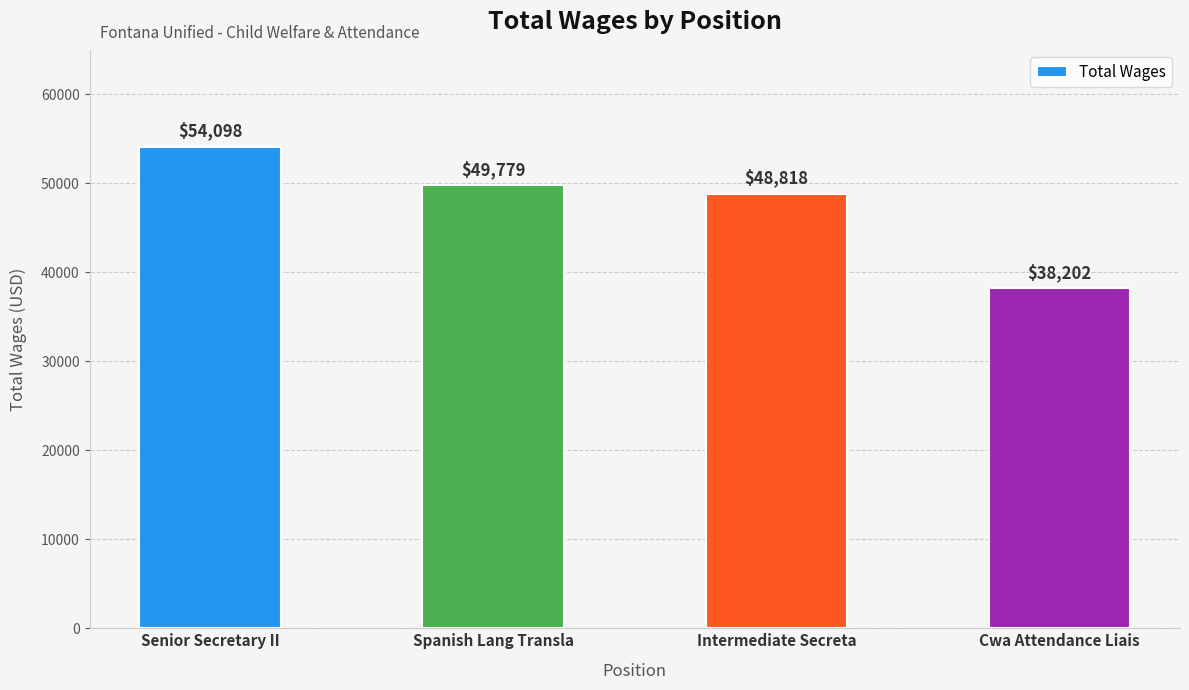

What is the ratio of the value at Intermediate Secreta to the value at Senior Secretary II?

0.9